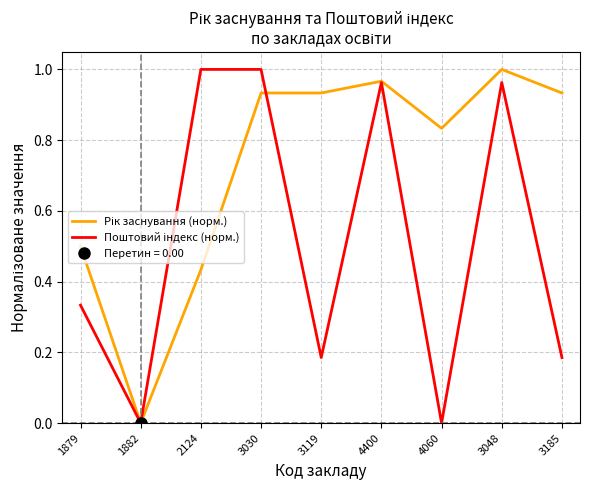

List the series in order of their overall mean, highest first.

Рік заснування (норм.), Поштовий індекс (норм.)